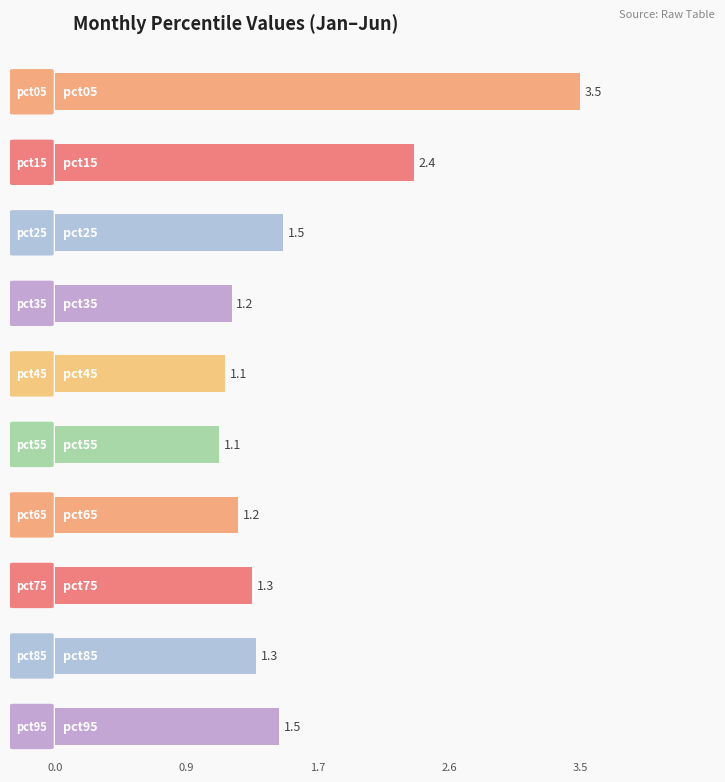

What is the value of the Jan bar at the 4th from the left?

1.2